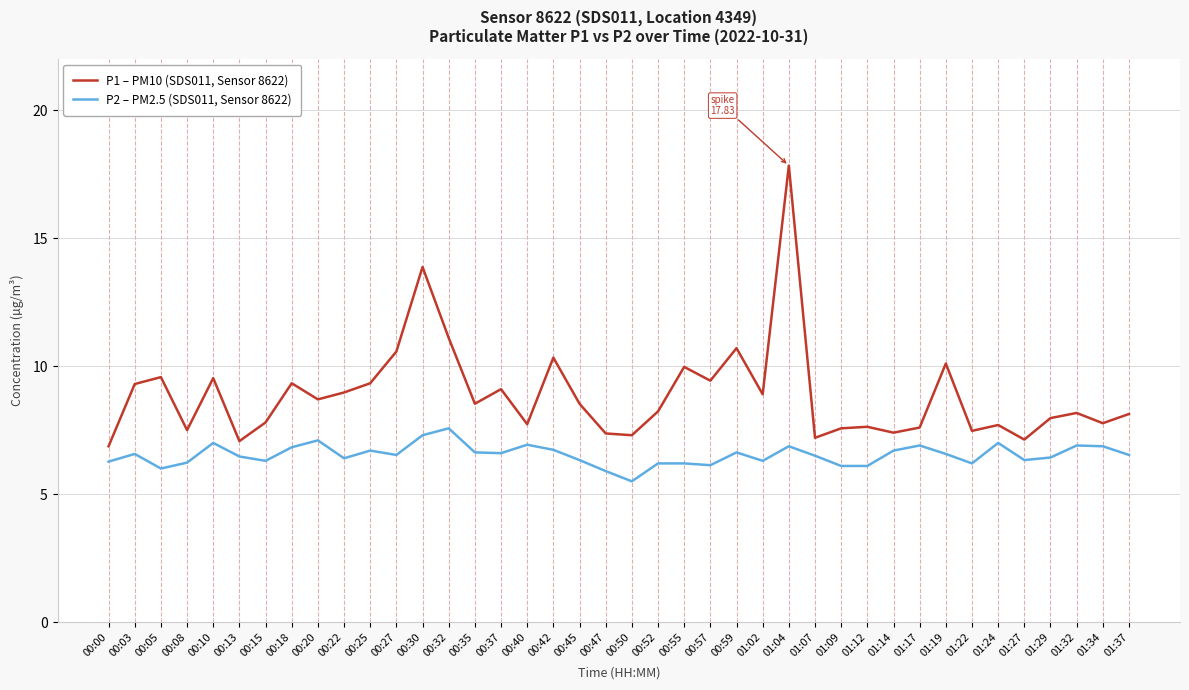

True or false: P2 – PM2.5 (SDS011, Sensor 8622) has a value of 6.7 at 01:14.

True